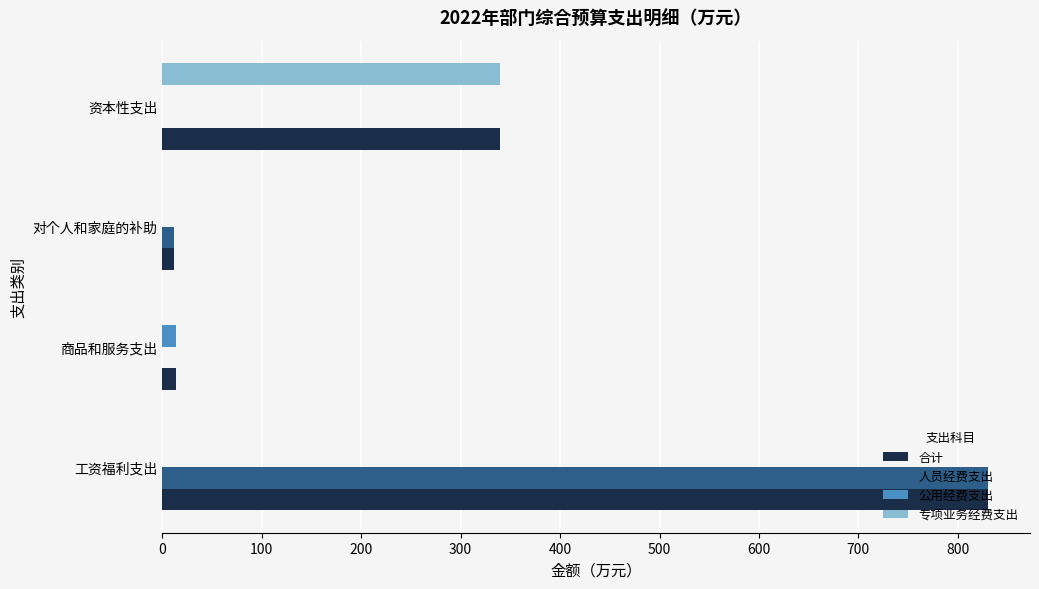

What are all the series names shown in the legend?

合计, 人员经费支出, 公用经费支出, 专项业务经费支出